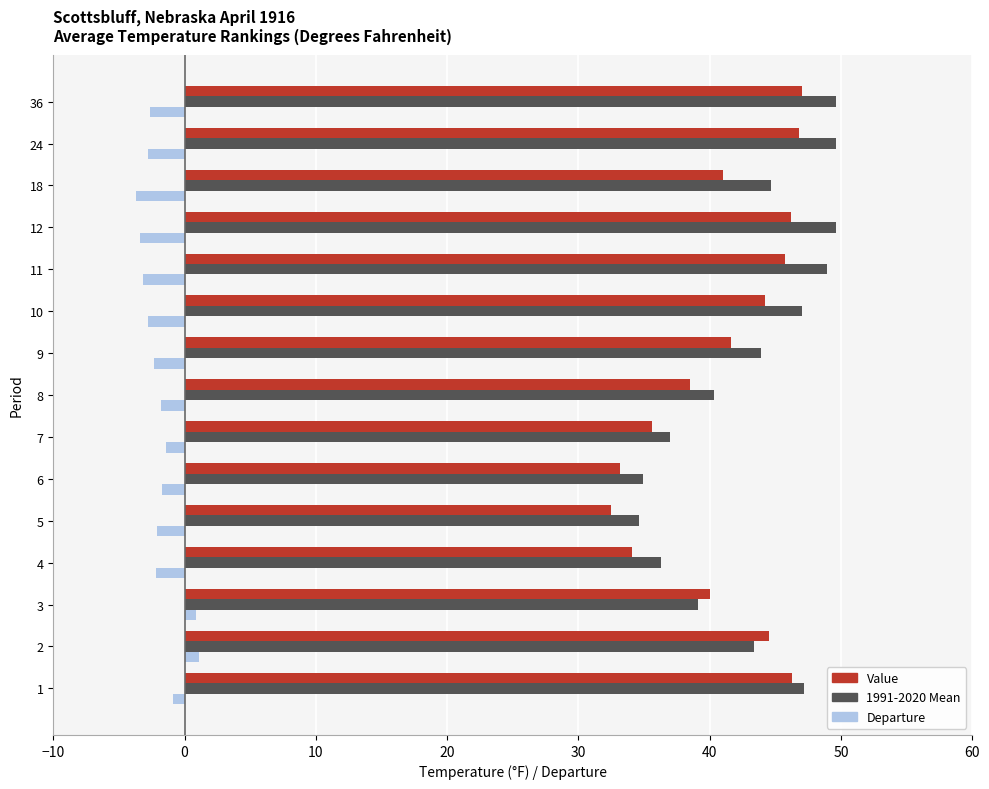

The 1991-2020 Mean series shows 43.4 at 2. True or false?

True